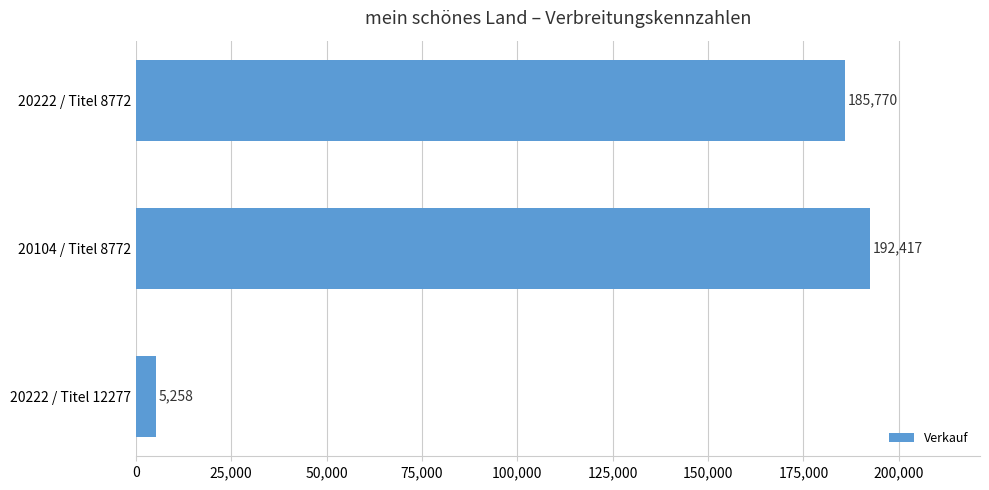

Reading bottom to top, transcribe all the data shown in this chart.

5258	192417	185770